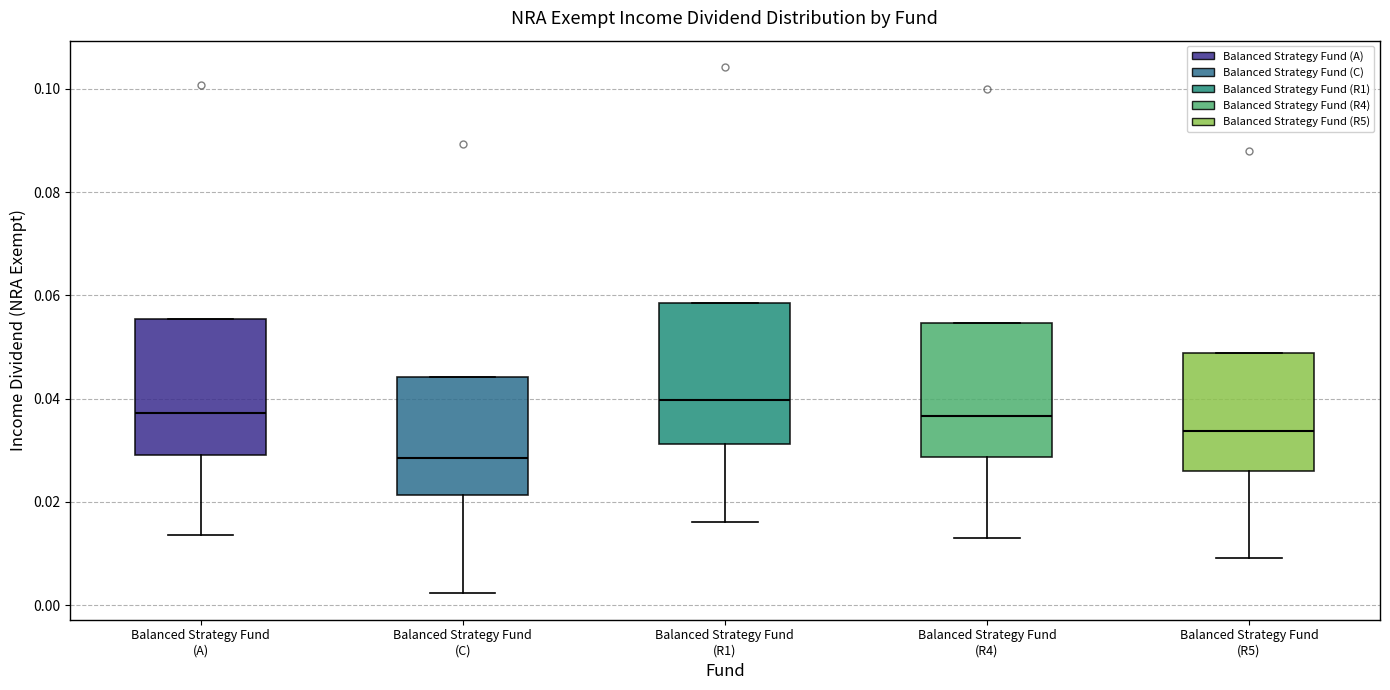

Which box has the lowest median line?

Balanced Strategy Fund (C)